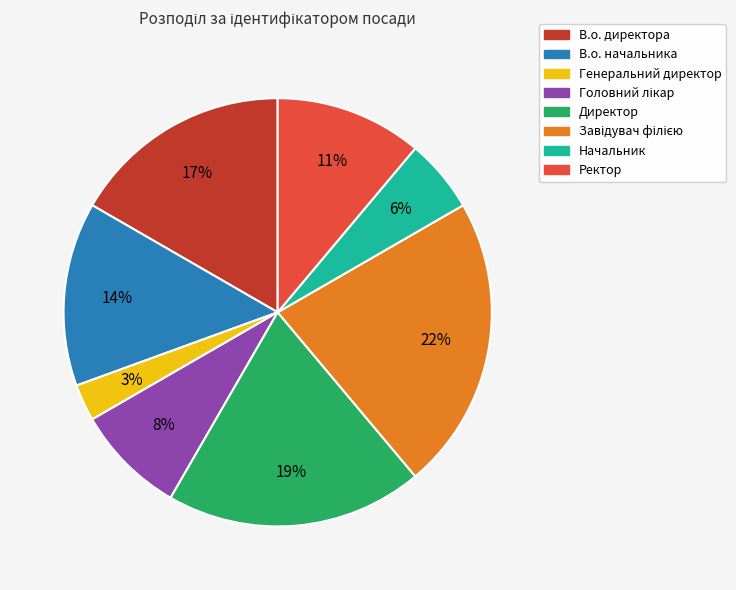

True or false: Ректор accounts for 11% of the total.

True